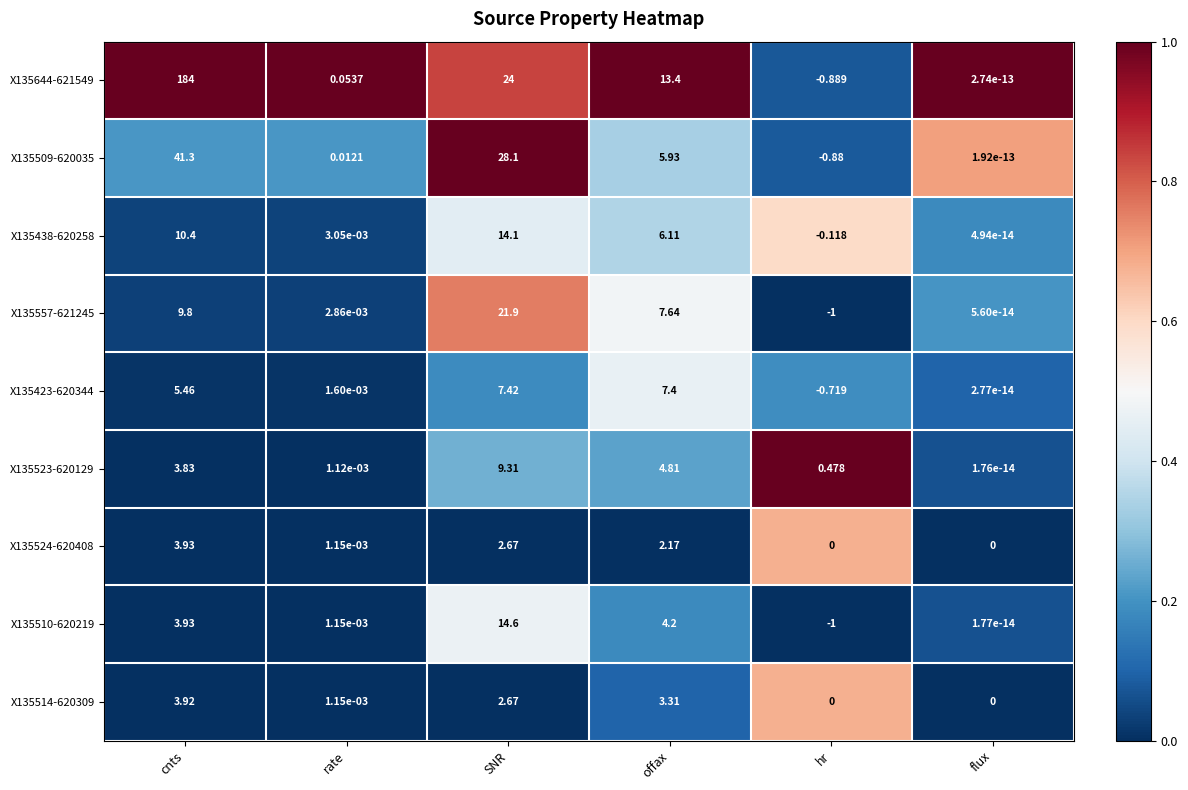

Which label corresponds to the largest value in the chart?

cnts